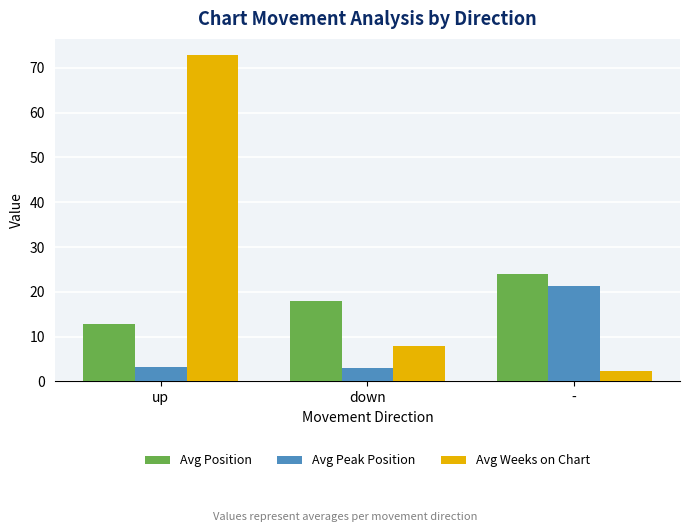

Where is Avg Peak Position nearest to the value 12?

up